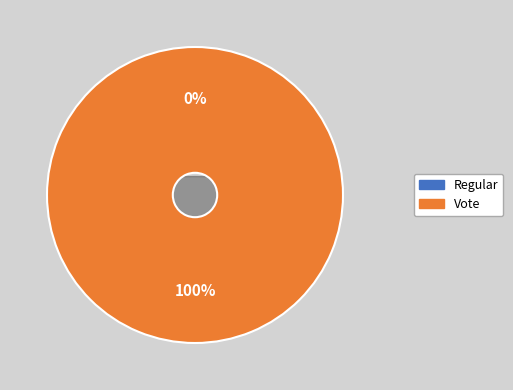

Count the number of slices in the pie.

2